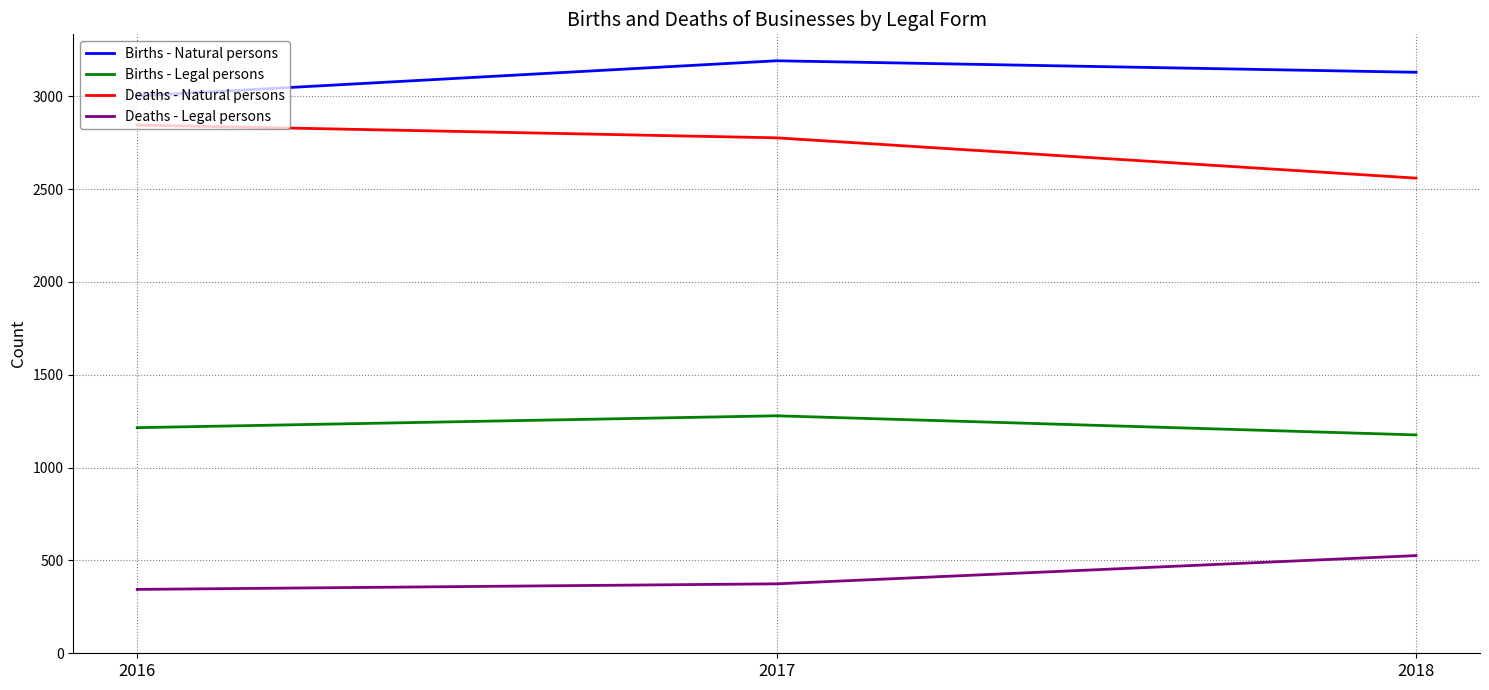

What are all the series names shown in the legend?

Births - Natural persons, Births - Legal persons, Deaths - Natural persons, Deaths - Legal persons